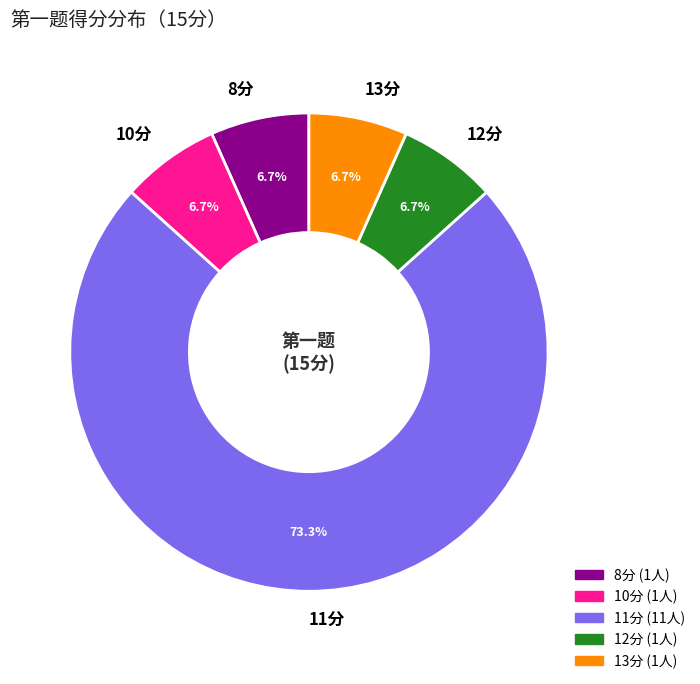

Which category has the biggest portion of the pie?

11分